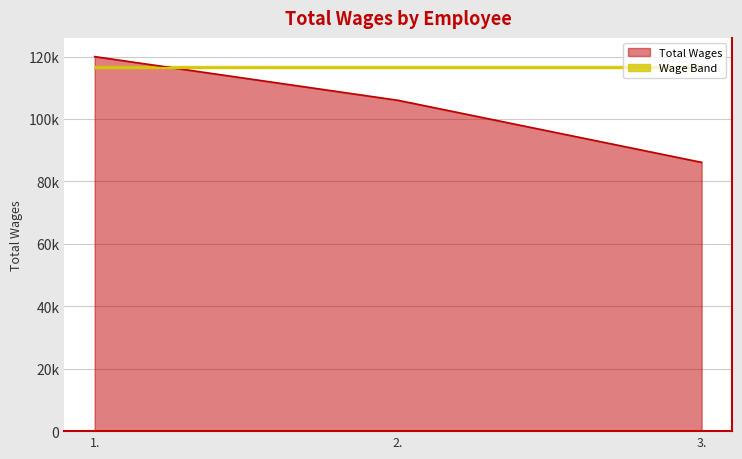

Count the values in the range 86104 to 119982.

3